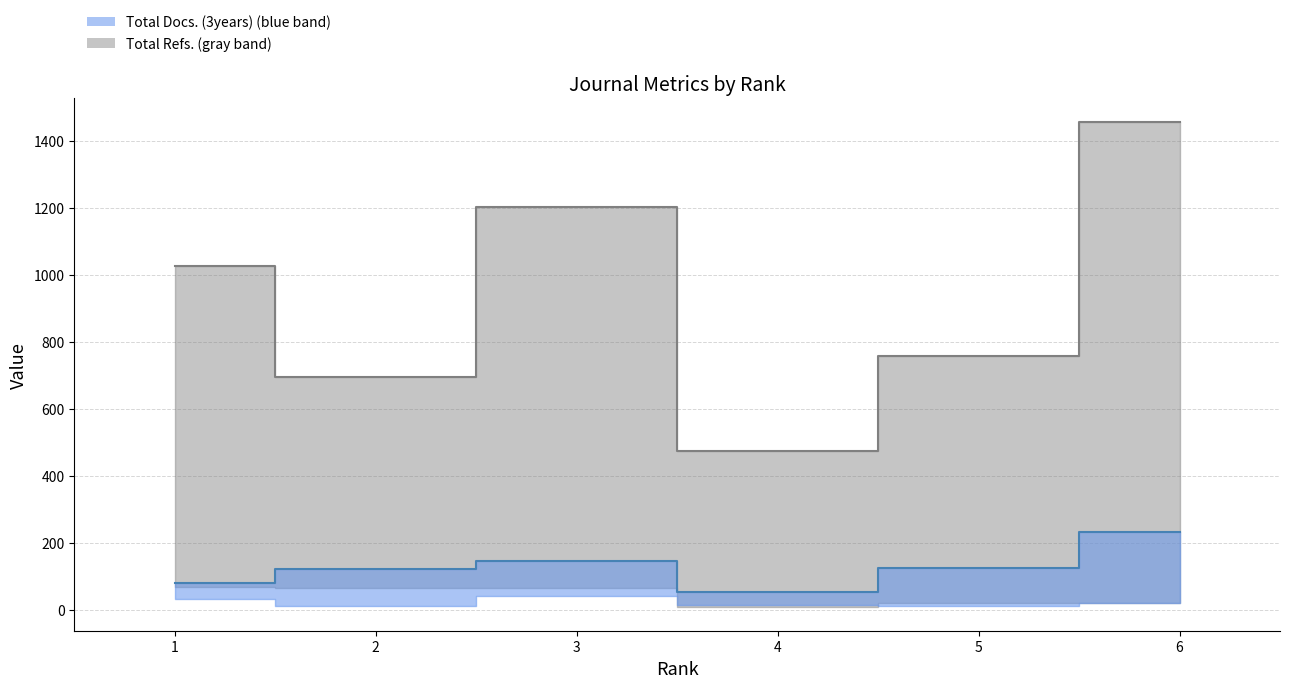

The Total Refs. series shows 757 at 5. True or false?

True